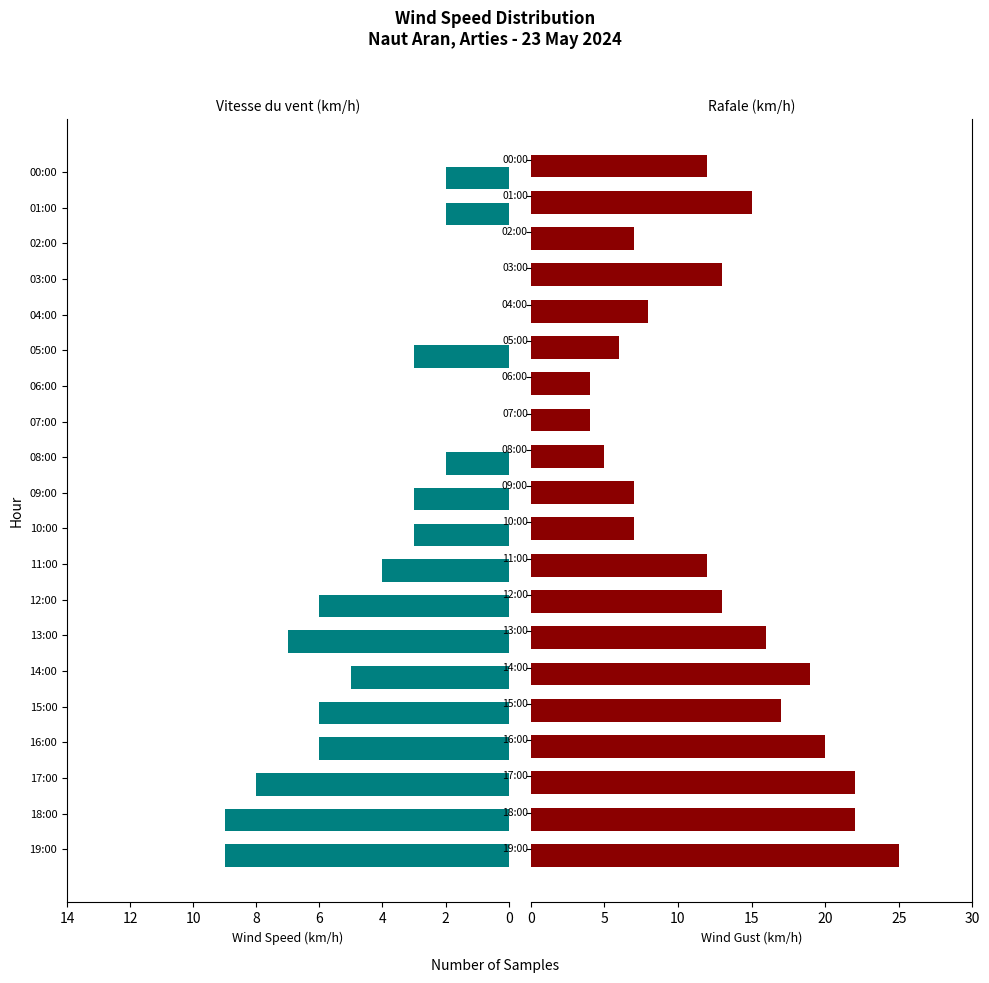

What is the maximum value shown in the chart?

25